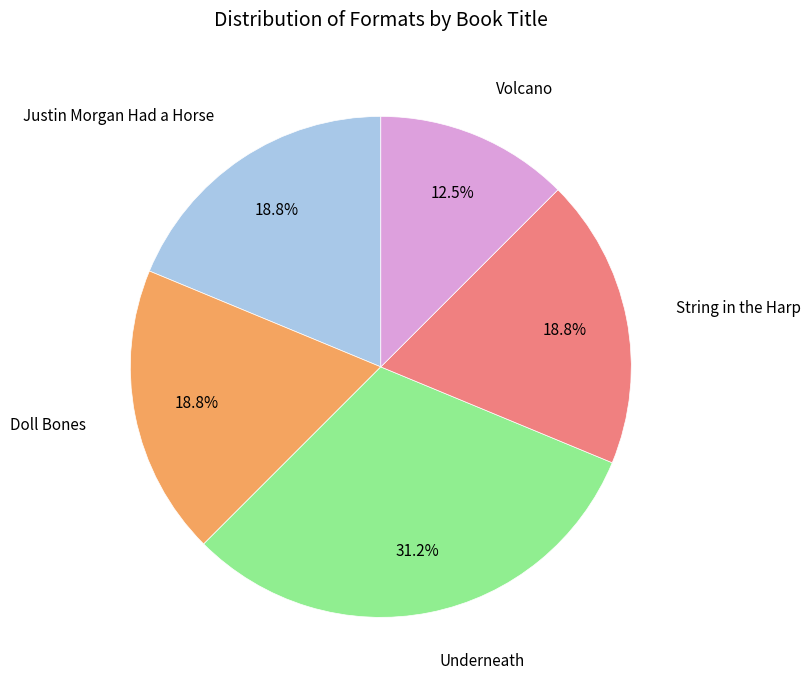

Is there a majority slice in this chart?

No